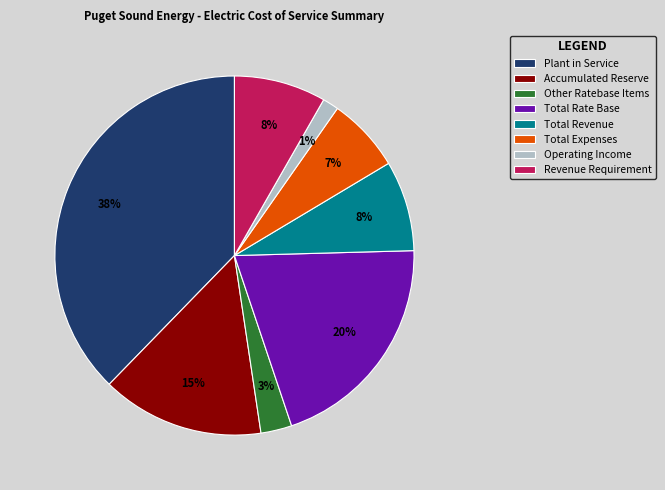

Is there a majority slice in this chart?

No